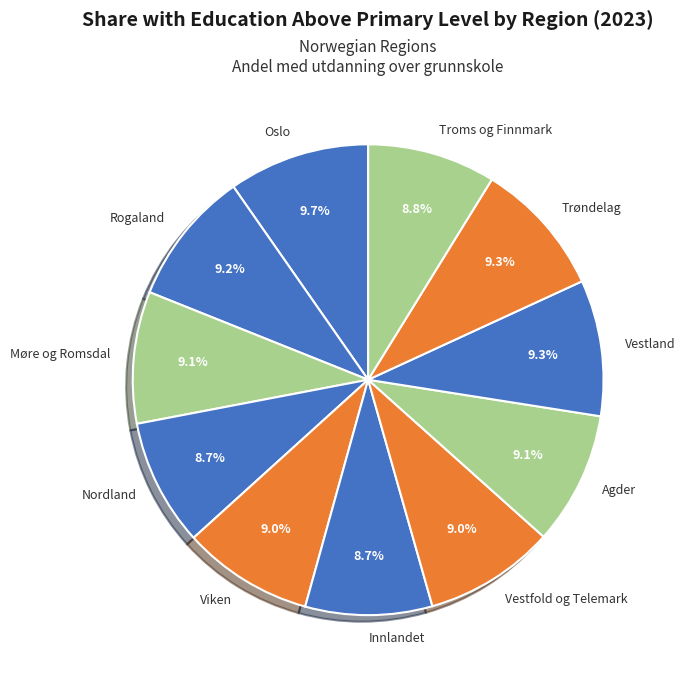

What portion of the pie excludes Troms og Finnmark?

91.2%